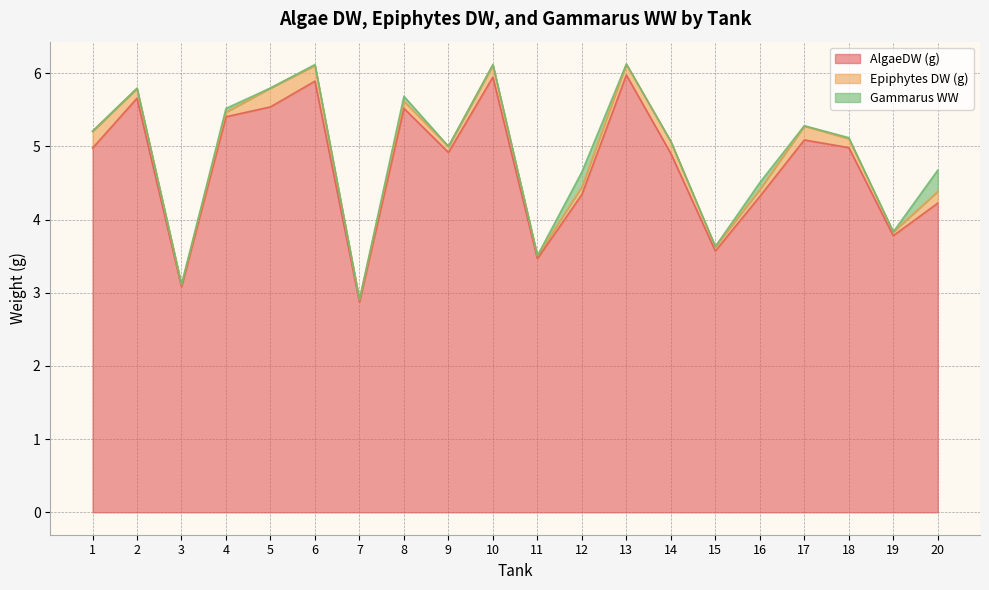

True or false: AlgaeDW (g) and Gammarus WW intersect in this chart.

False